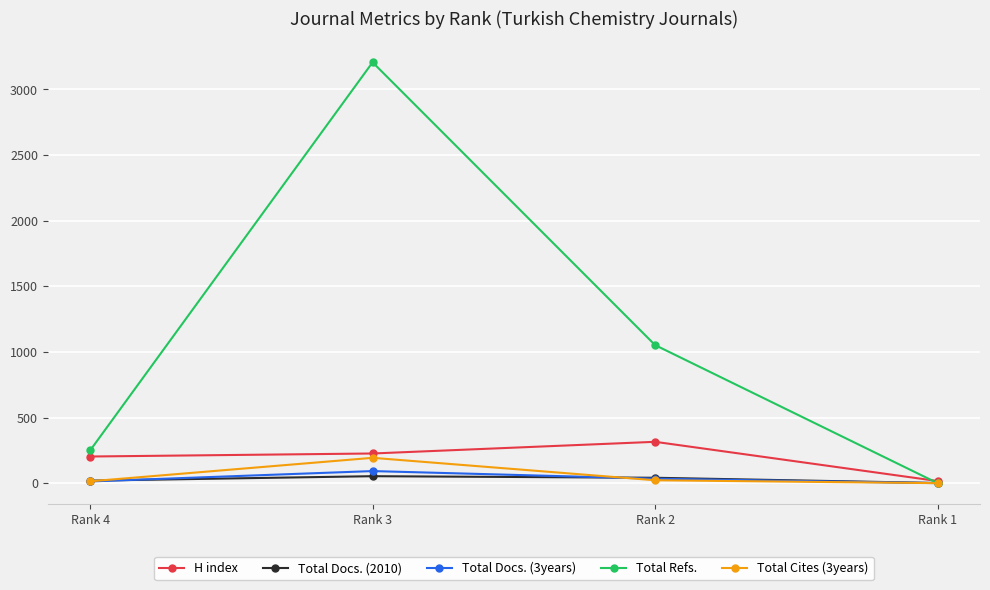

How many values in Total Refs. are above zero?

3